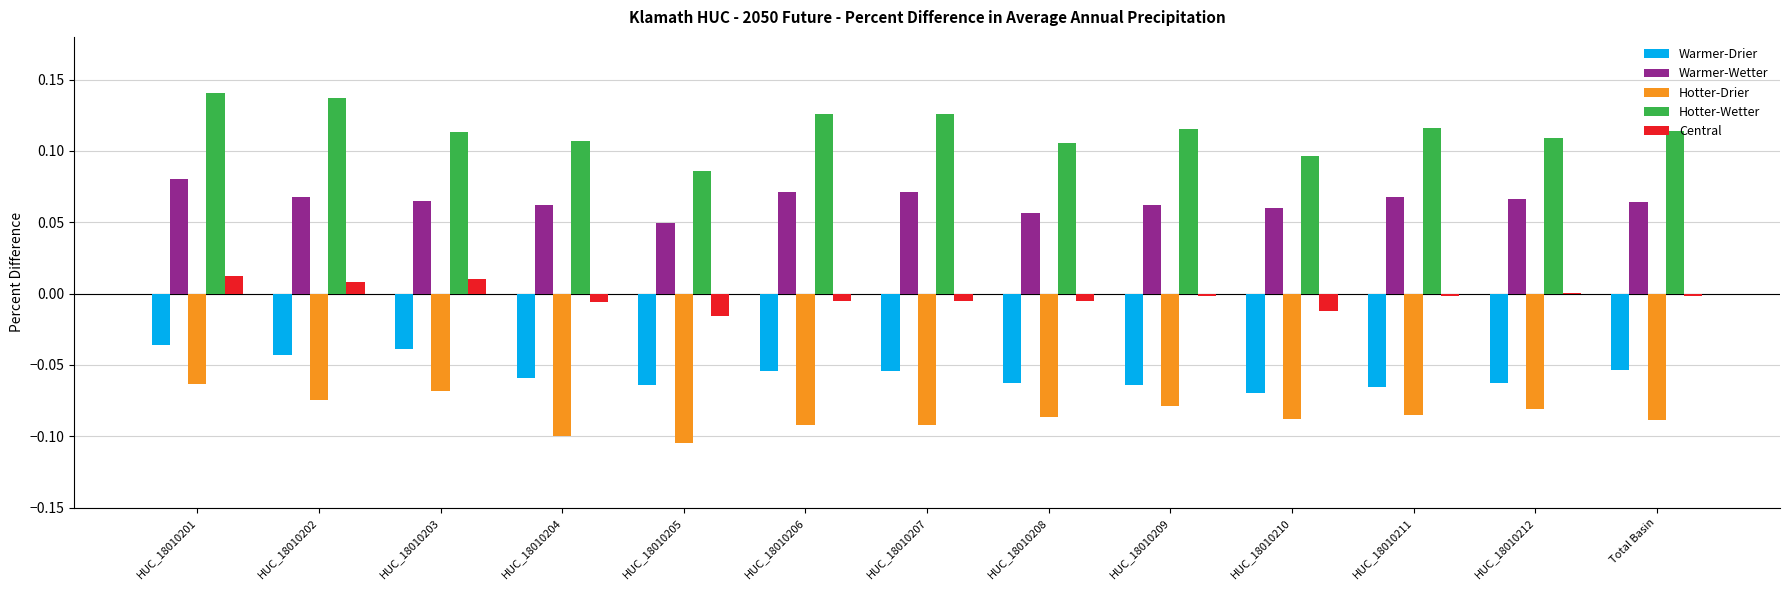

Is the value of Hotter-Drier at Total Basin greater than the value of Central at HUC_18010202?

No